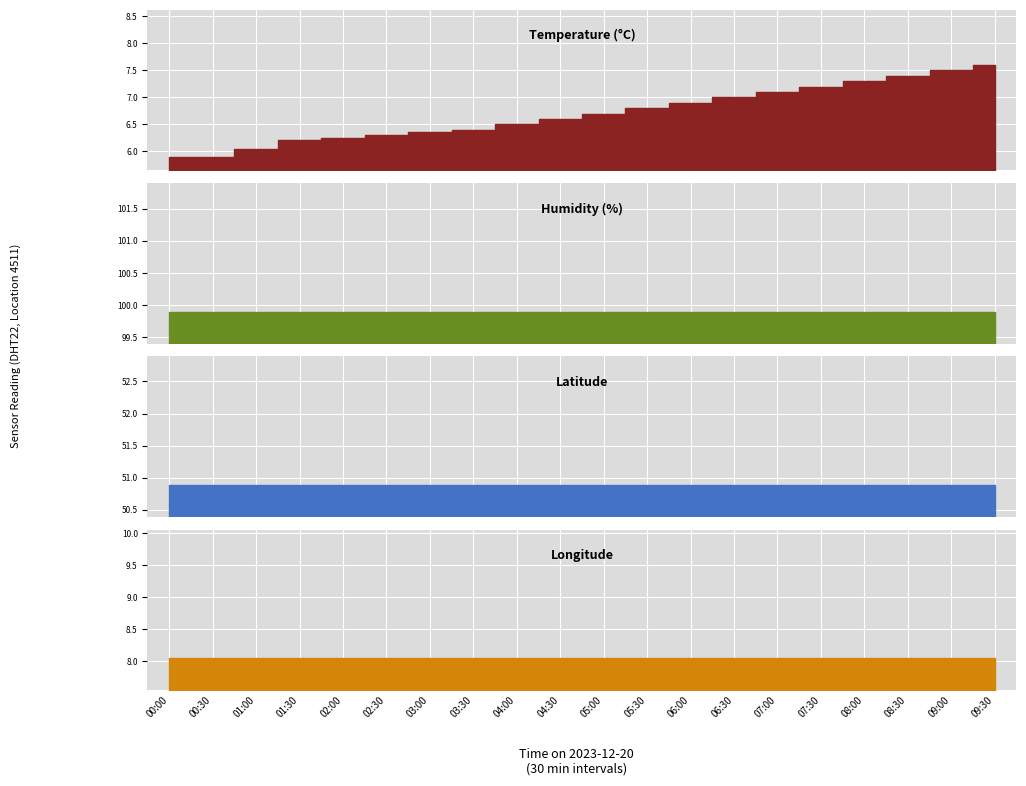

Rank the categories by lat value from highest to lowest.

00:00, 00:30, 01:00, 01:30, 02:00, 02:30, 03:00, 03:30, 04:00, 04:30, 05:00, 05:30, 06:00, 06:30, 07:00, 07:30, 08:00, 08:30, 09:00, 09:30